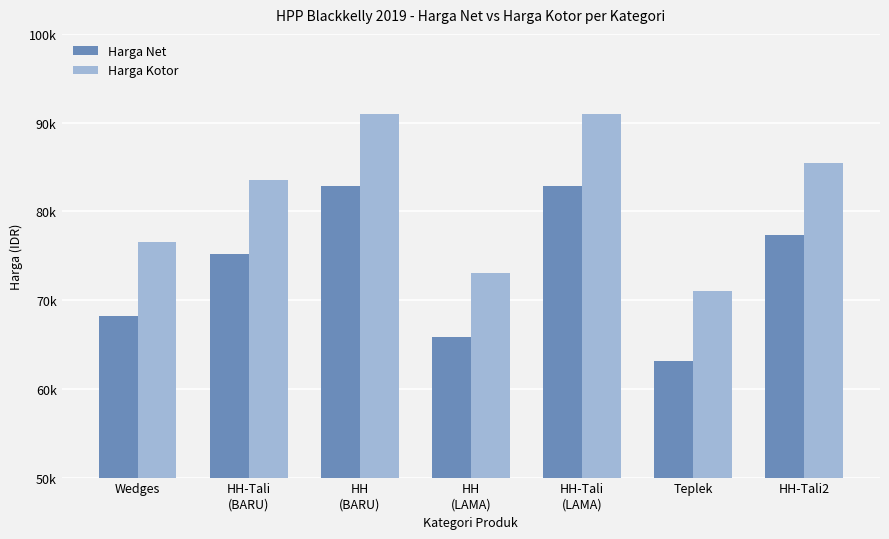

Which series has the largest total across all categories?

Harga Kotor